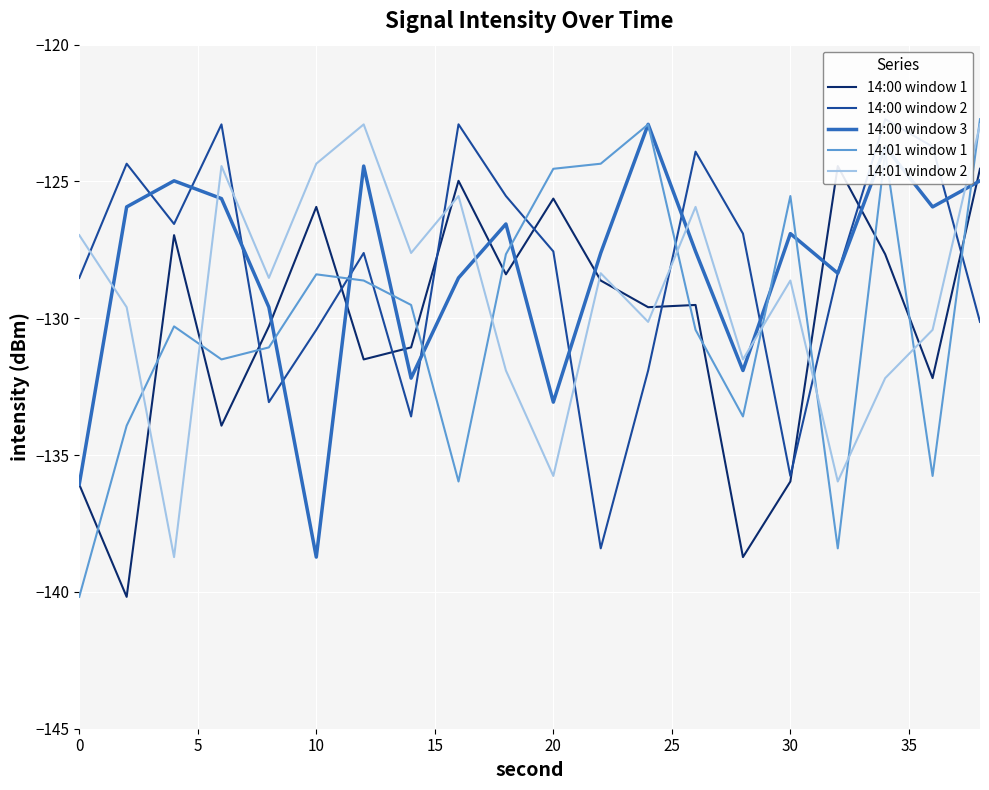

True or false: 14:01 window 2 has a value of -127.0 at 0.

True